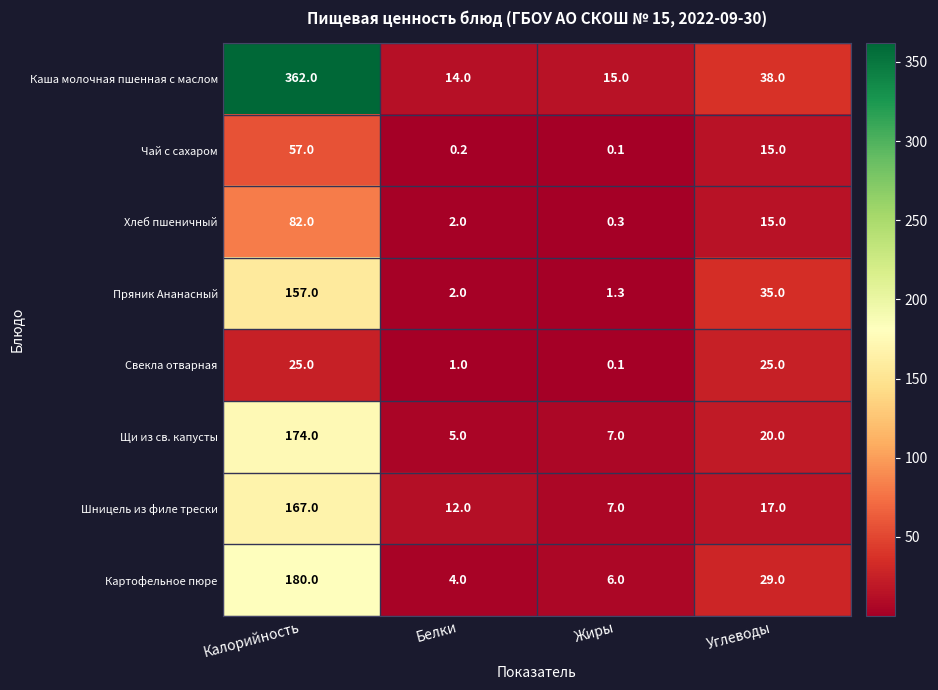

Rank the categories by Хлеб пшеничный value from lowest to highest.

Жиры, Белки, Углеводы, Калорийность